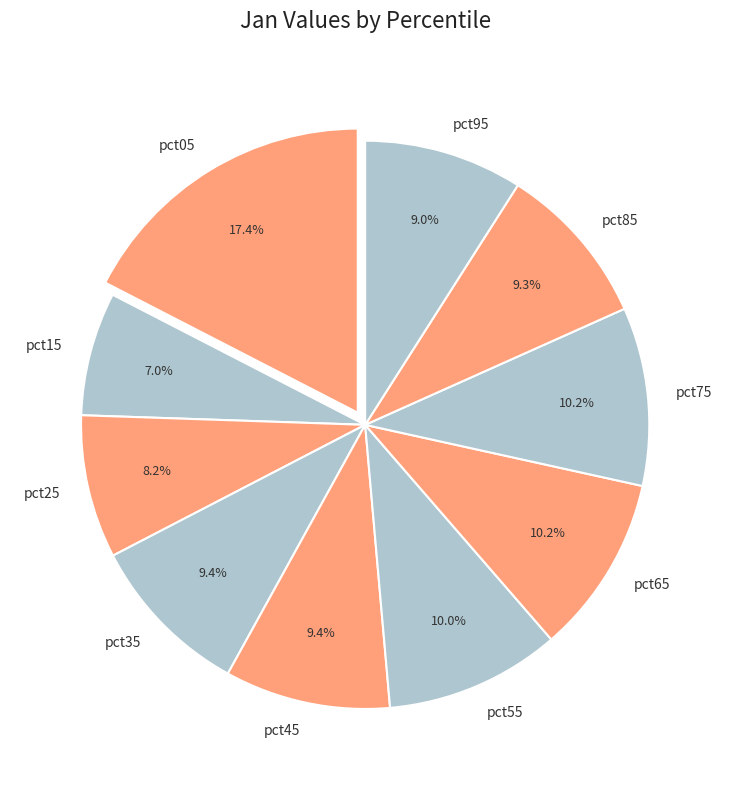

How many segments does this pie chart have?

10